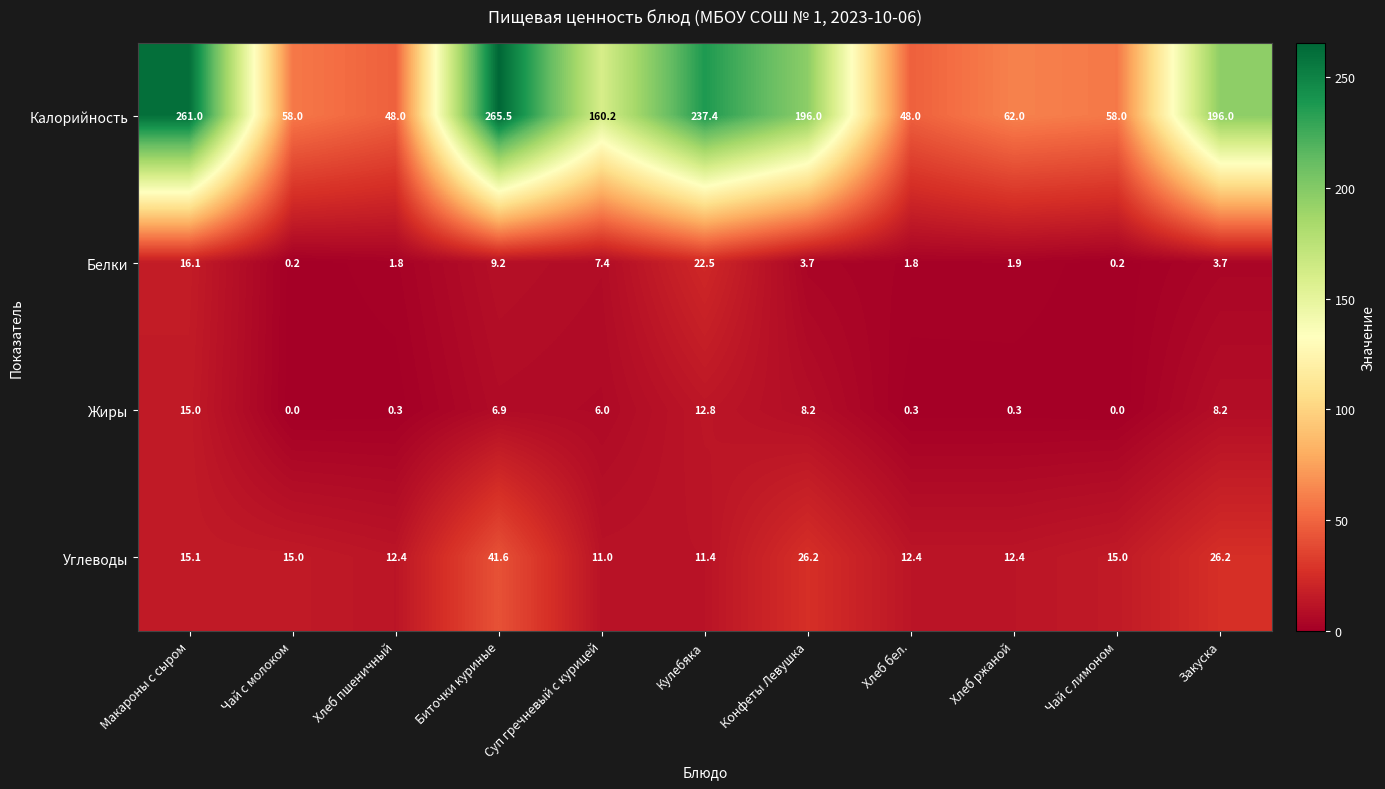

Between Биточки куриные and Кулебяка, which series saw the biggest shift?

Углеводы